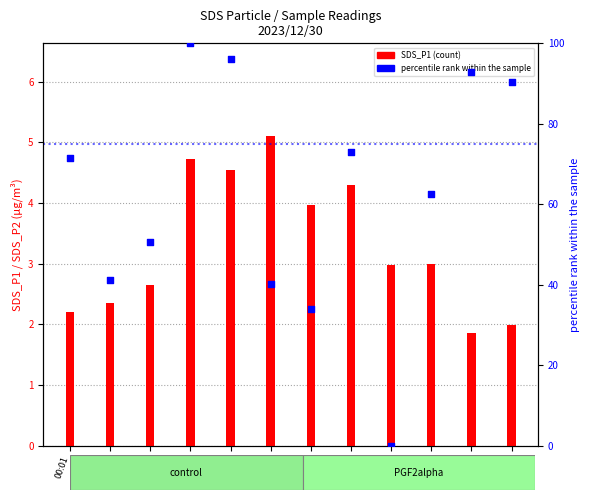

What are all the series names shown in the legend?

SDS_P1, percentile rank within the sample